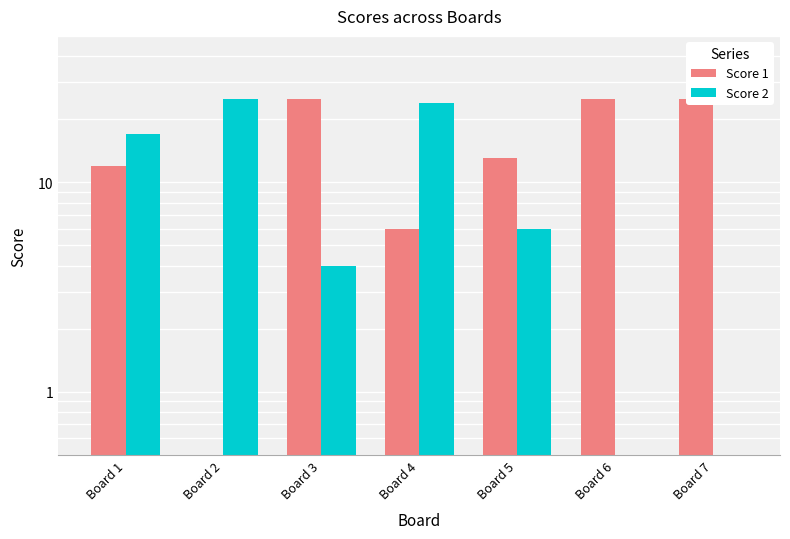

Rank the series at Board 4 from highest to lowest value.

Score 2, Score 1